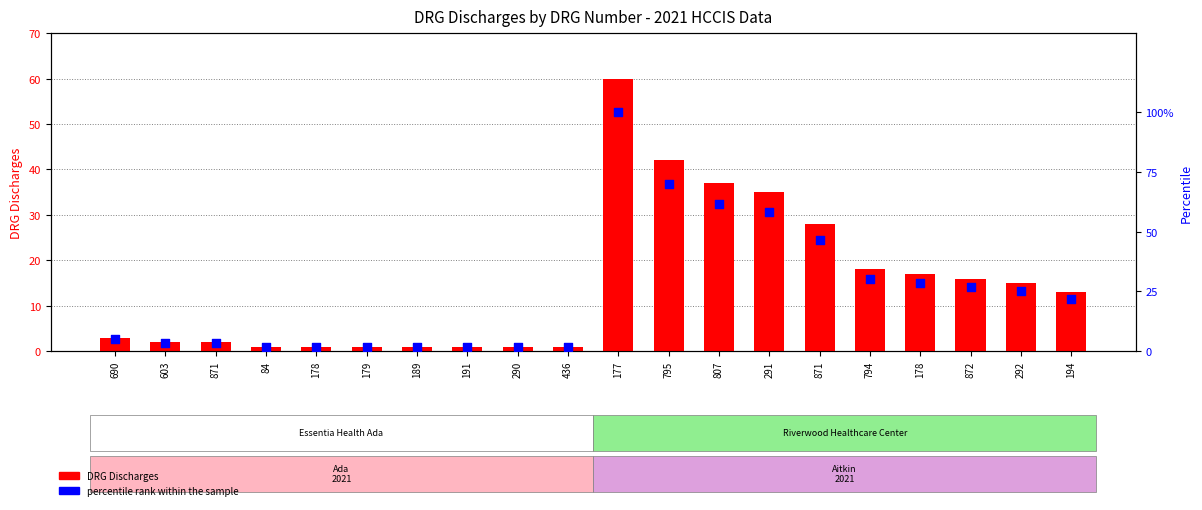

Which series has the largest Y range (max minus min)?

percentile rank within the sample